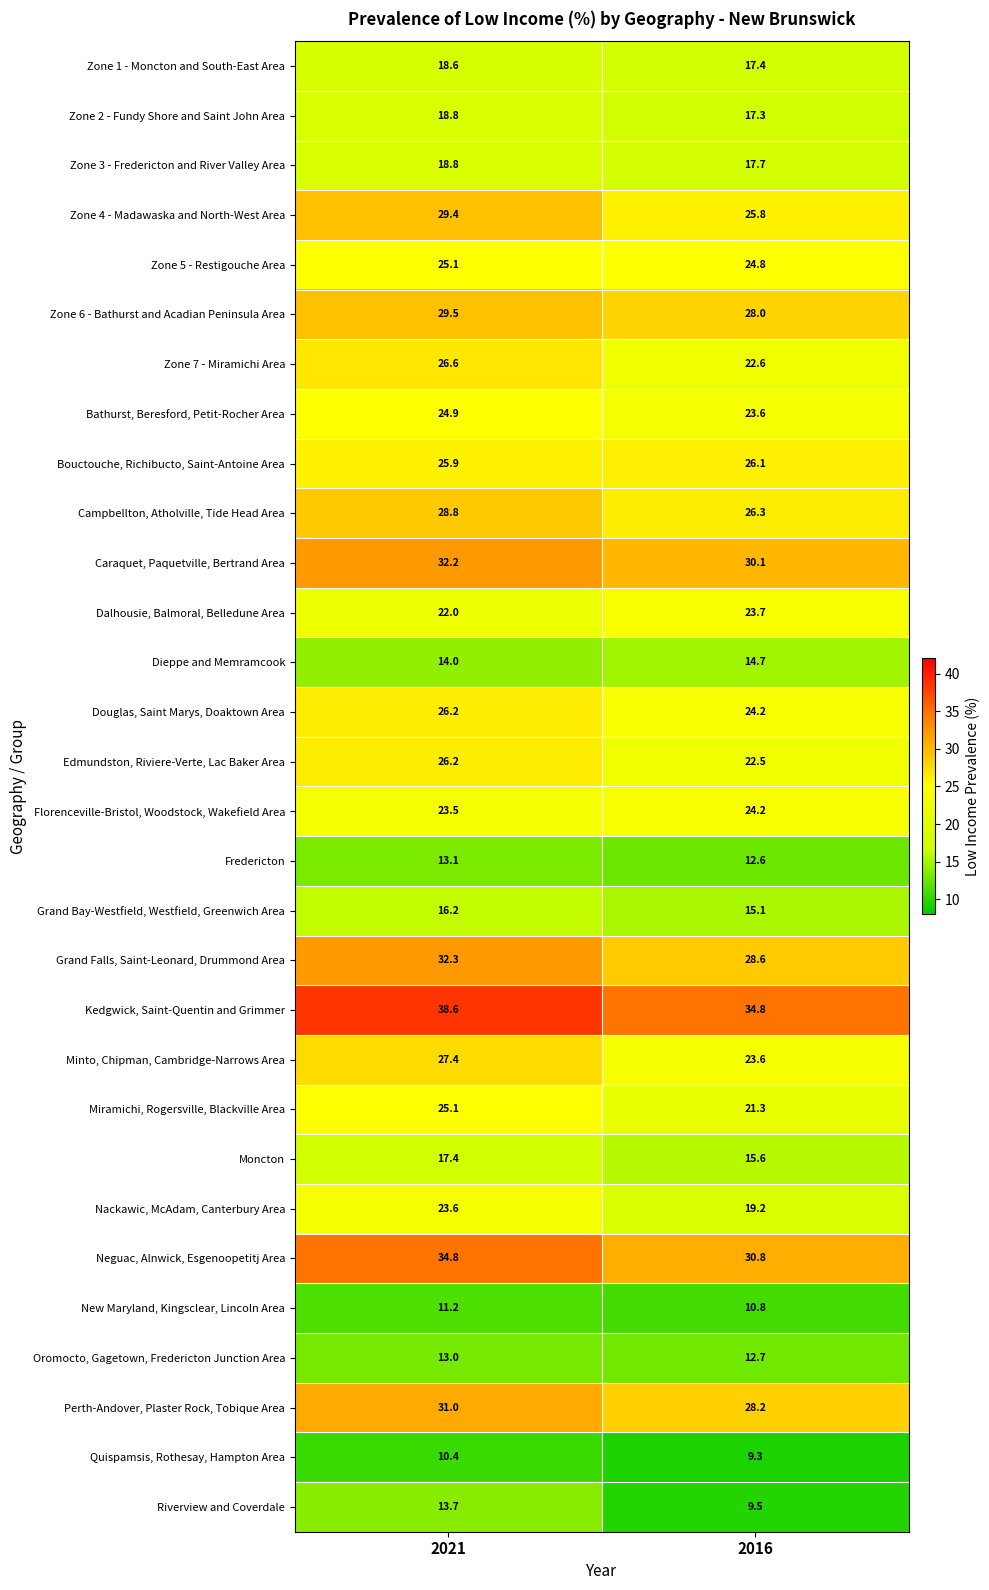

At which label is Caraquet, Paquetville, Bertrand Area closest to 31?

2016